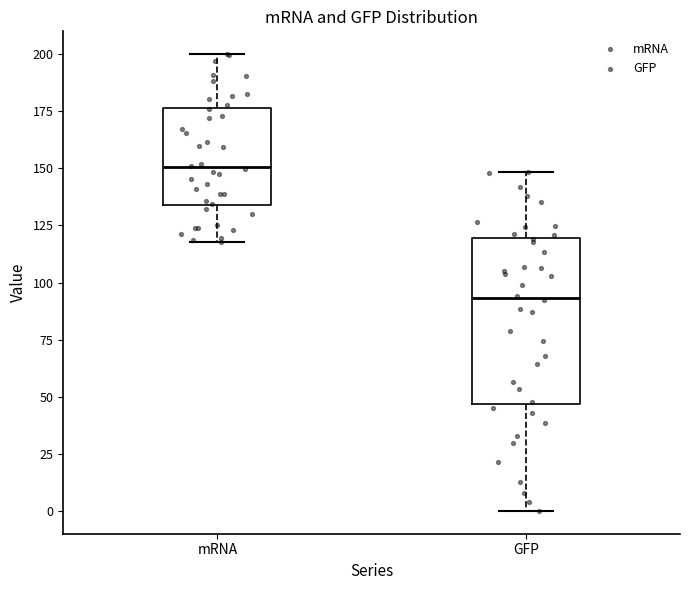

Reading left to right, read every box against the y-axis: the position of its median line, the range the box covers, and the ends of its whiskers. The values are not printed on the chart, so give them approximately, as read against the axis.

mRNA: median 150, box 135 to 175, whiskers 120 to 200
GFP: median 95, box 45 to 120, whiskers 0 to 150